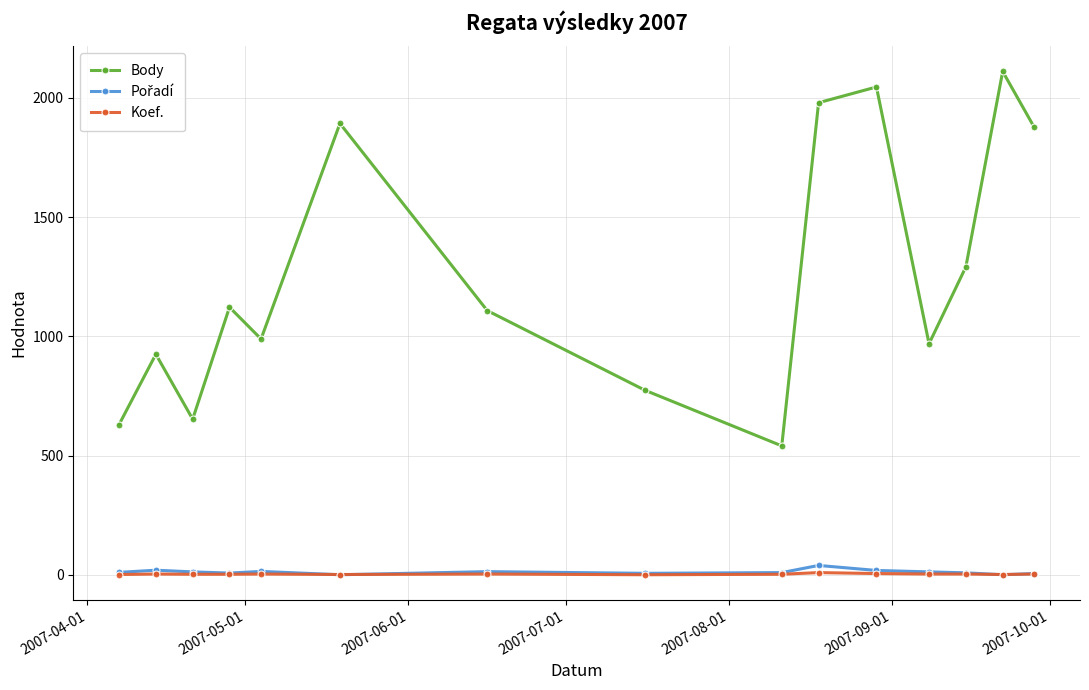

True or false: Koef. and Body intersect in this chart.

False